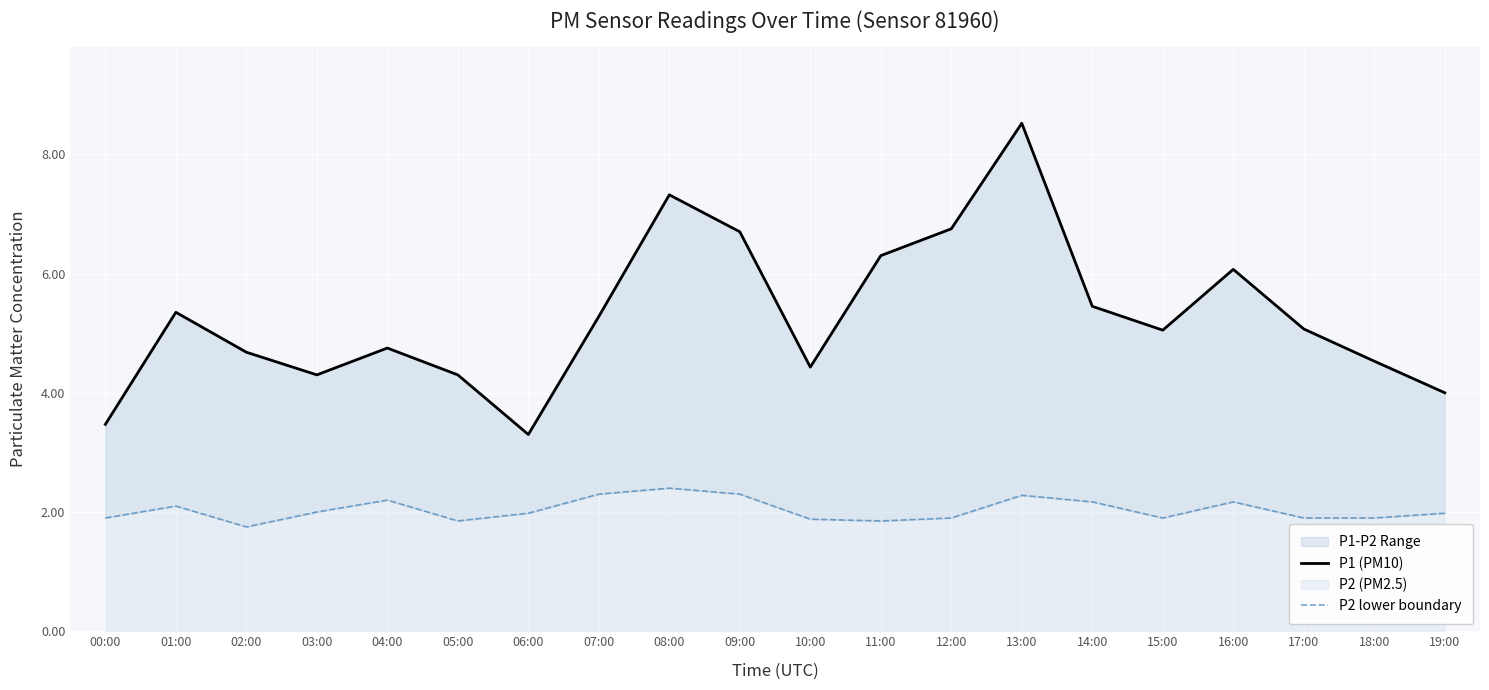

Reading left to right, extract all data points from this chart.

P1 (PM10): 00:00=3.5	01:00=5.3	02:00=4.7	03:00=4.3	04:00=4.8	05:00=4.3	06:00=3.3	07:00=5.3	08:00=7.3	09:00=6.7	10:00=4.4	11:00=6.3	12:00=6.8	13:00=8.5	14:00=5.5	15:00=5.0	16:00=6.1	17:00=5.1	18:00=4.5	19:00=4.0
P2 lower boundary: 00:00=1.9	01:00=2.1	02:00=1.8	03:00=2.0	04:00=2.2	05:00=1.9	06:00=2.0	07:00=2.3	08:00=2.4	09:00=2.3	10:00=1.9	11:00=1.9	12:00=1.9	13:00=2.3	14:00=2.2	15:00=1.9	16:00=2.2	17:00=1.9	18:00=1.9	19:00=2.0